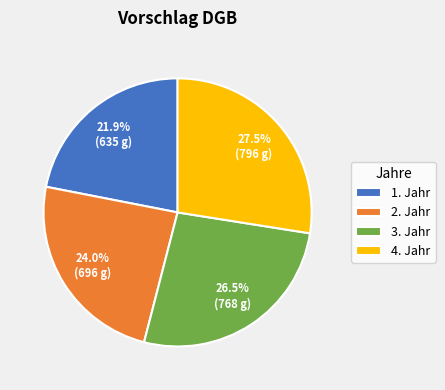

Is 4. Jahr the majority of the pie?

No